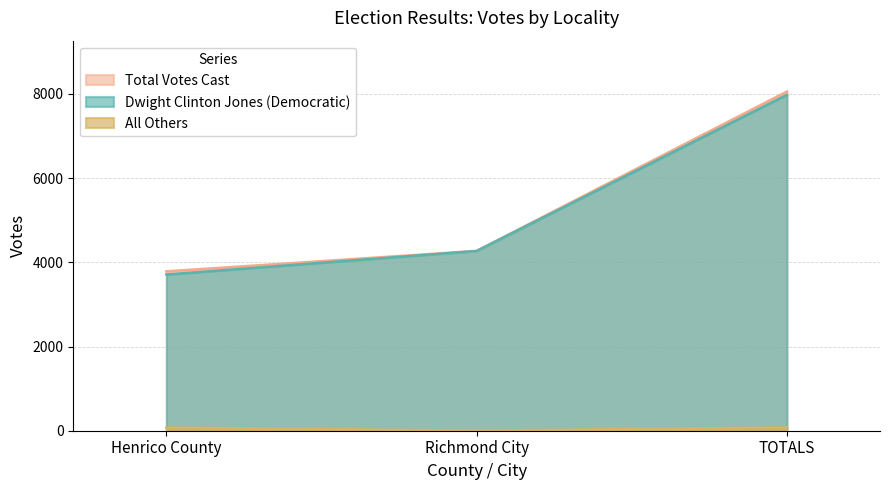

What position from the right is TOTALS?

1